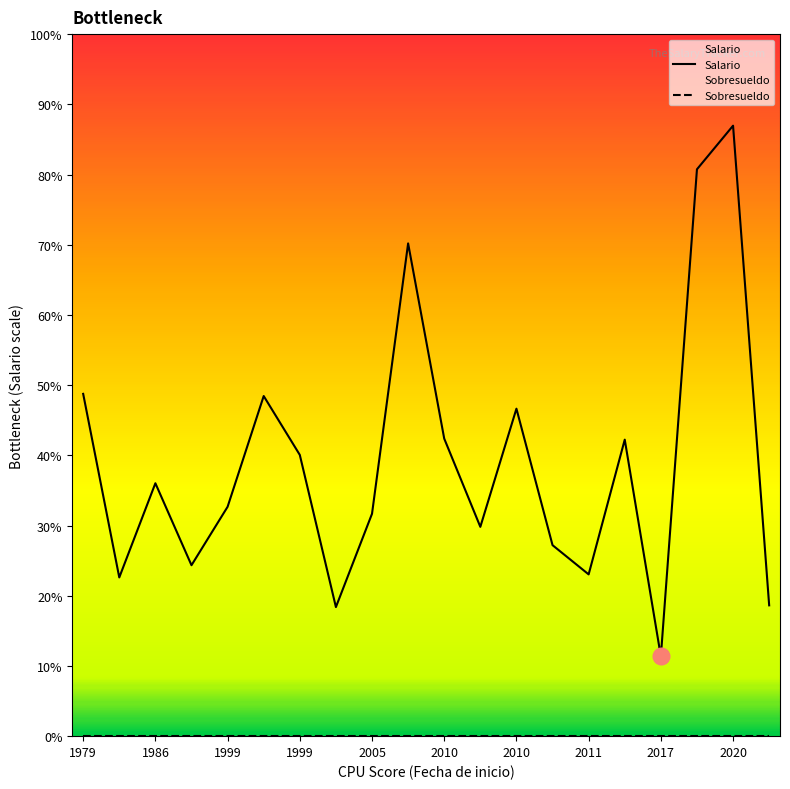

Reading left to right, extract all data points from this chart.

Salario: 3925	1820	2900	1960	2630	3900	3225	1480	2550	5650	3412	2400	3755	2190	1855	3400	915	6500	7000	1500
Sobresueldo: 0	0	0	0	0	0	0	0	0	0	0	0	0	0	0	0	0	0	0	0